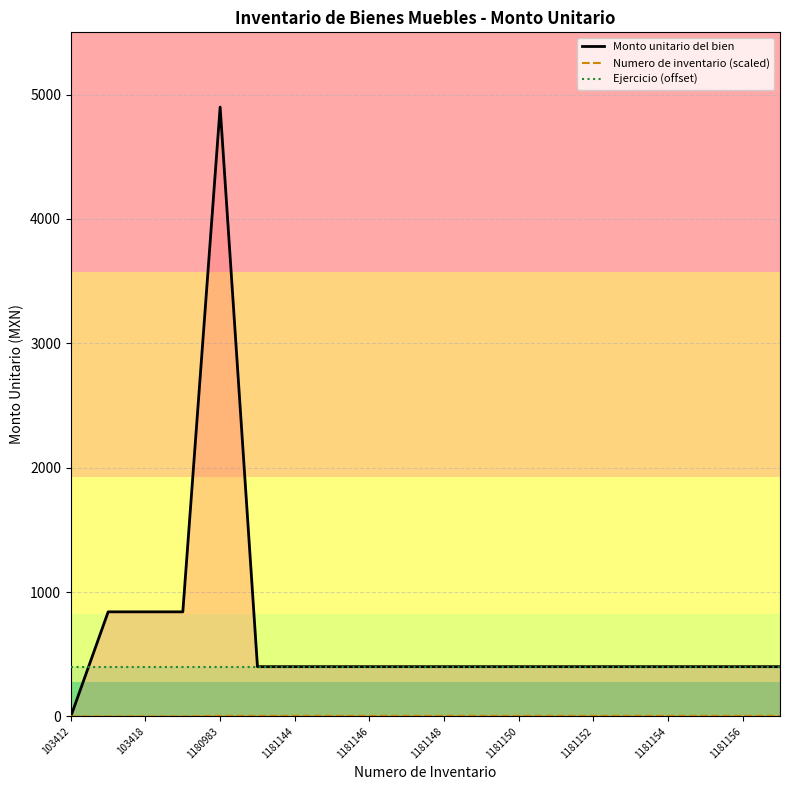

Which category has the lowest value in the Monto unitario del bien series?

103412